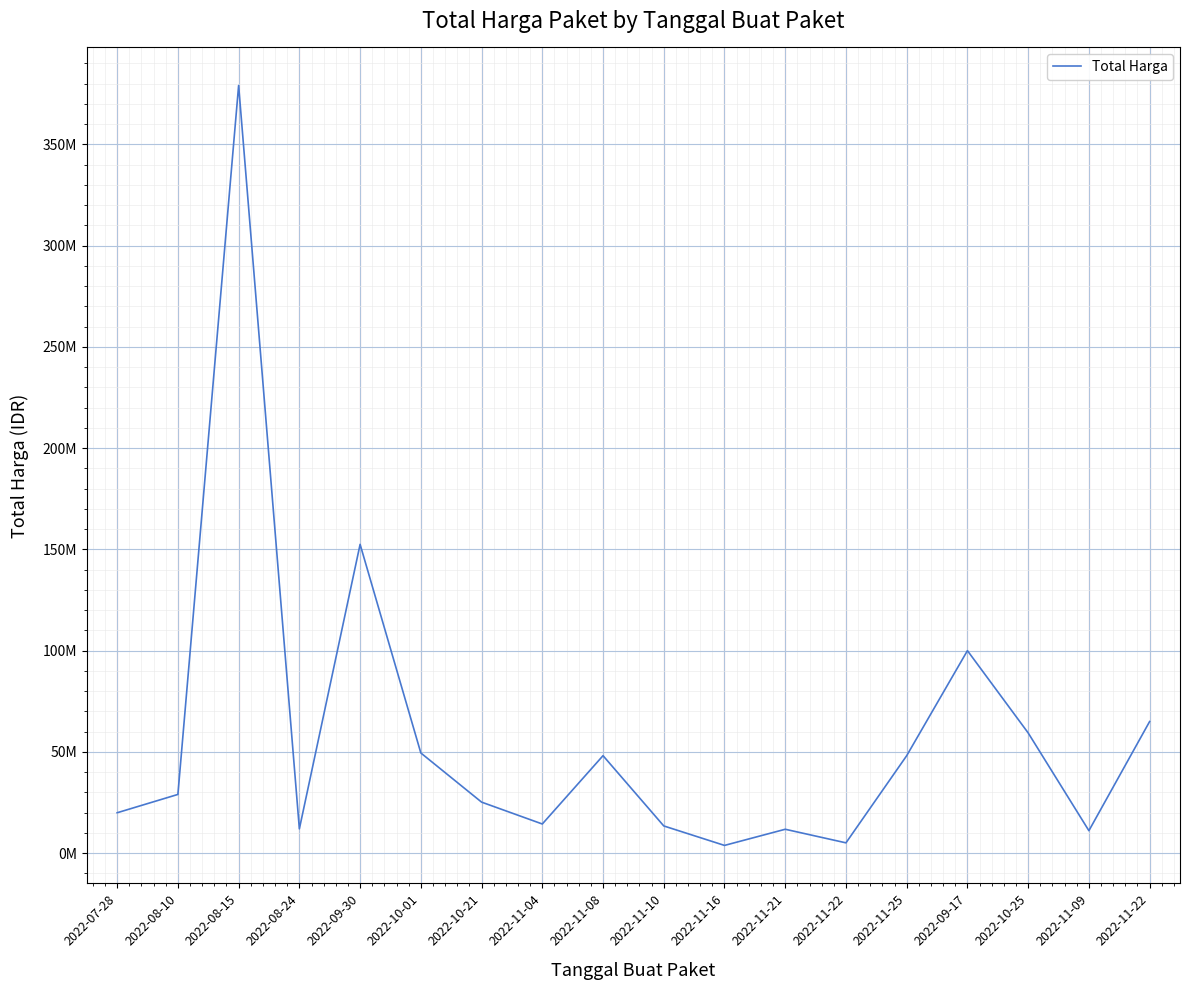

Is this an area chart (filled region under the line)?

No